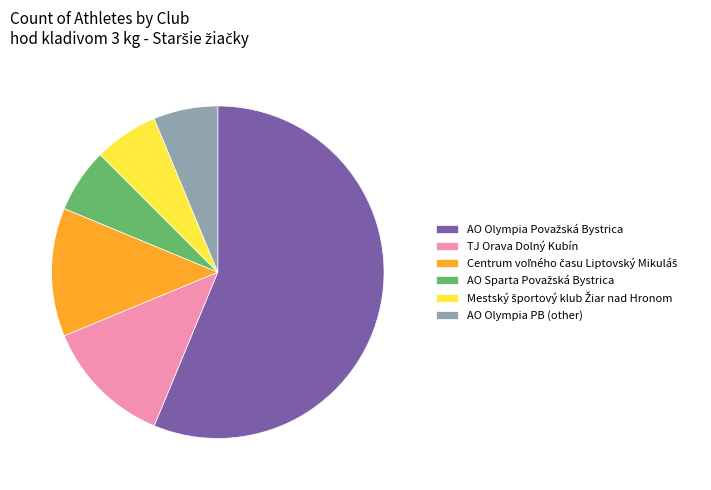

Is there a majority slice in this chart?

Yes